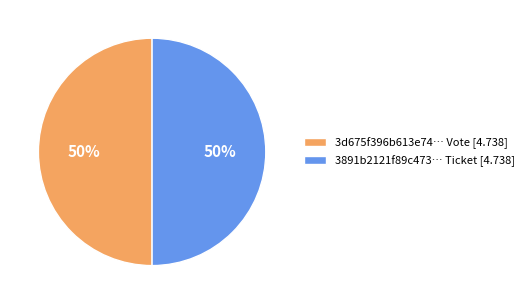

What percentage is the 3891b2121f89c473… Ticket [4.738] slice, to the nearest percent?

50%